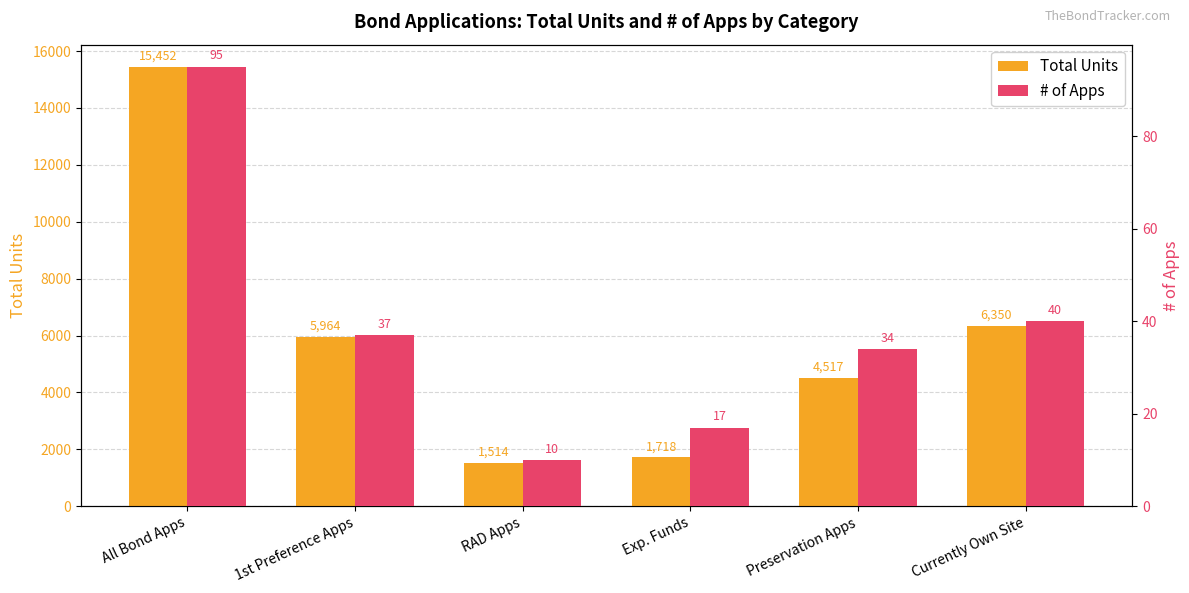

At which category is the sum across all series the highest?

All Bond Apps